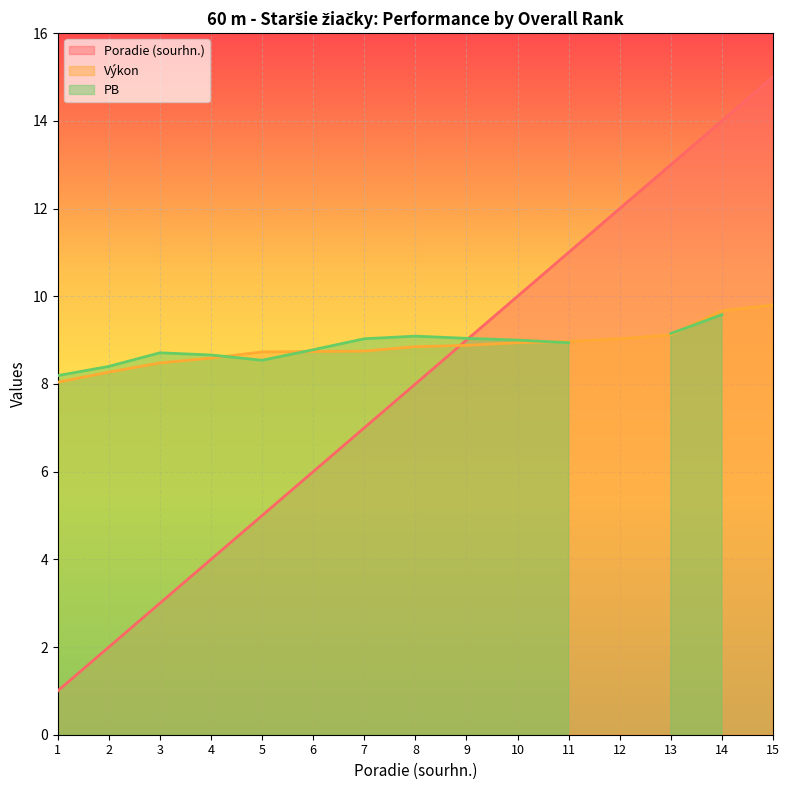

Which label corresponds to the smallest value in the chart?

1